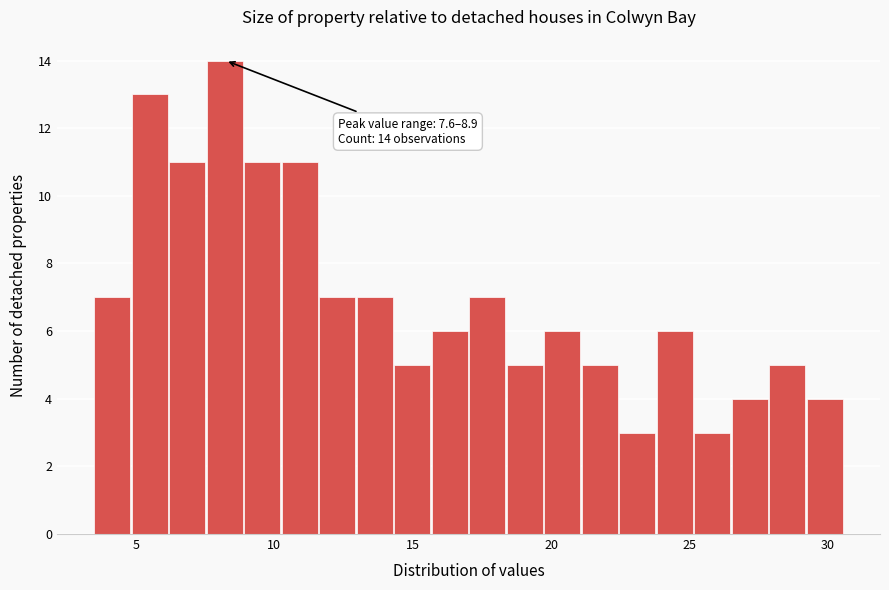

Read against the x-axis, roughly where is the centre of the tallest bar?

8.0